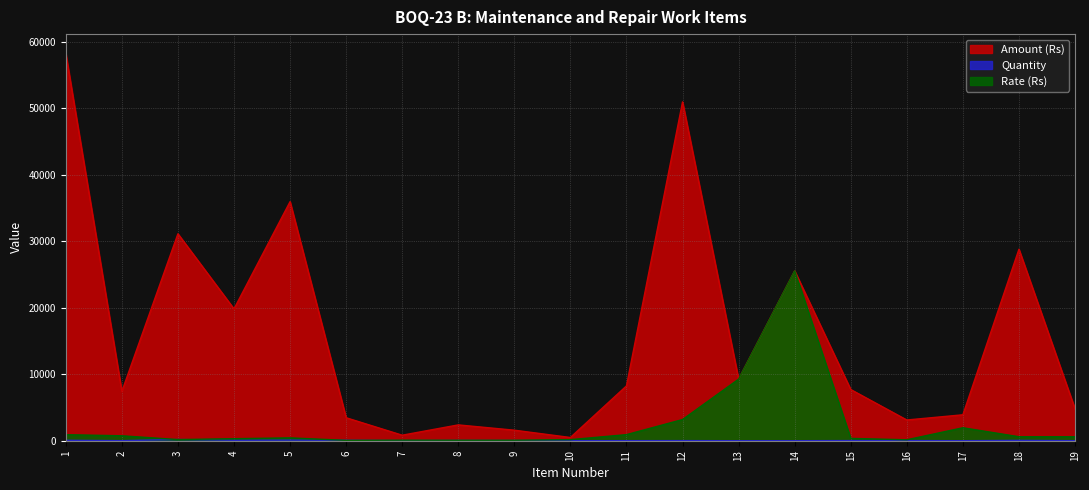

How many interior local valleys does the Quantity series have?

5